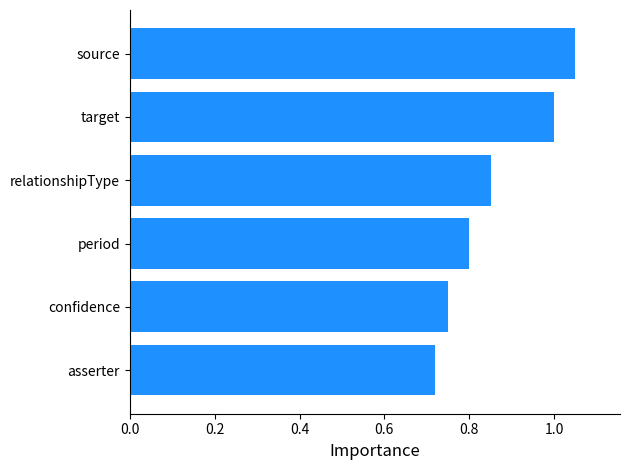

Where is the data nearest to the value 0?

asserter